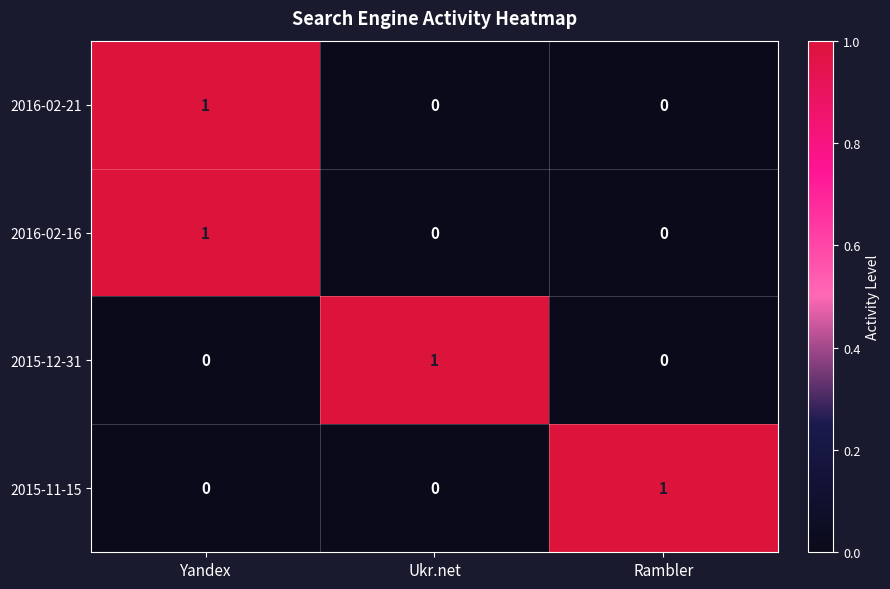

True or false: 2015-11-15 has a value of 1 at Rambler.

True